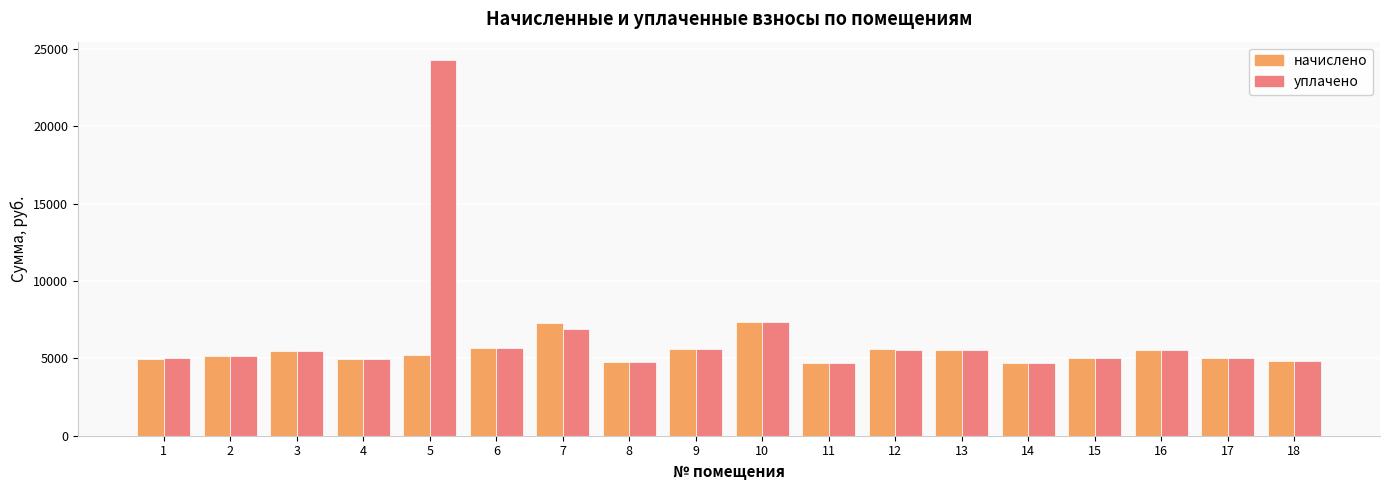

What is the total value across all series at 16?

11105.3